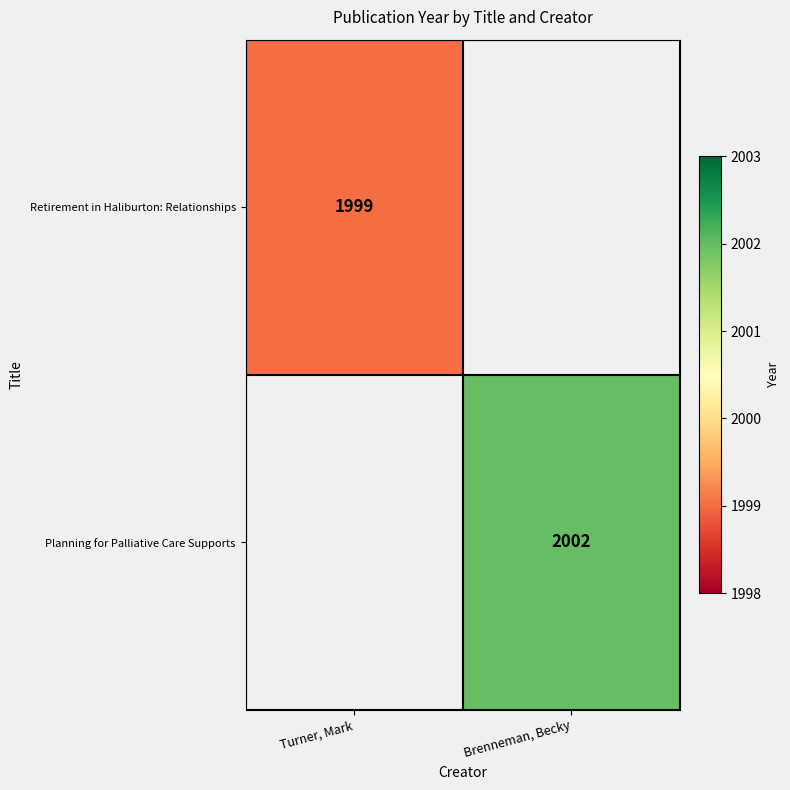

Is it true that Retirement in Haliburton: Relationships equals 1300 at Turner, Mark?

False